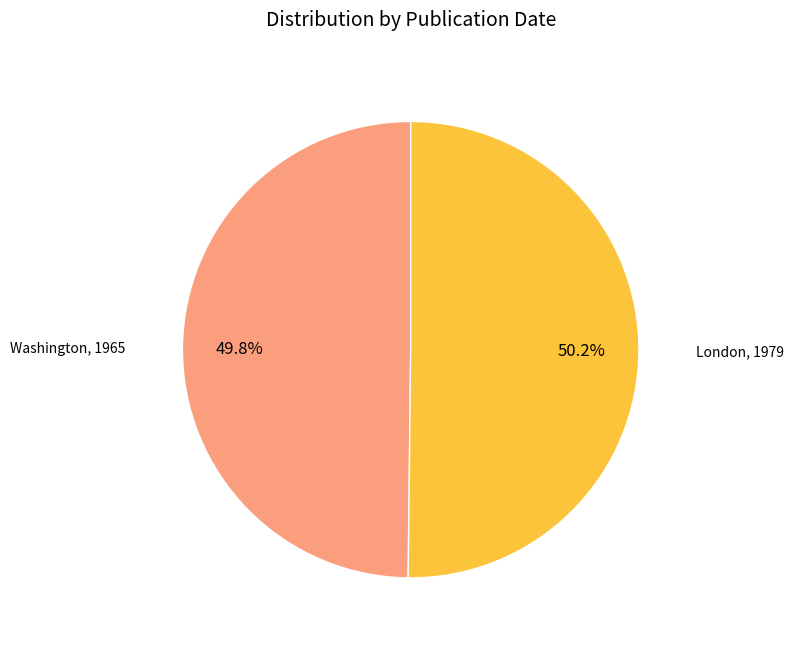

Is there any slice that represents more than half of the pie?

Yes